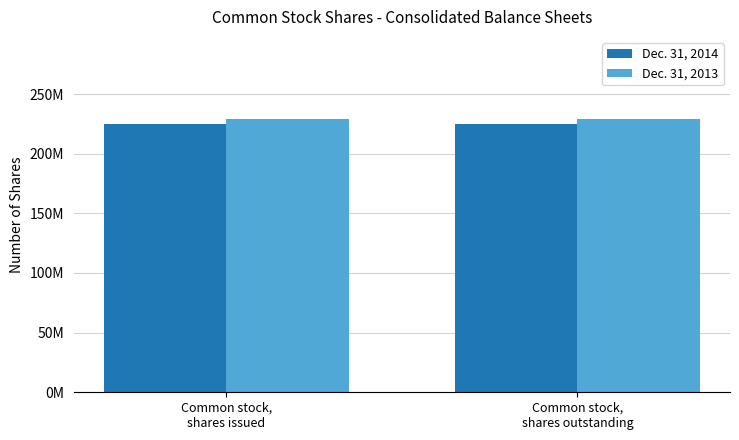

What is the label of the 2nd bar from the left?

Common stock,
shares outstanding